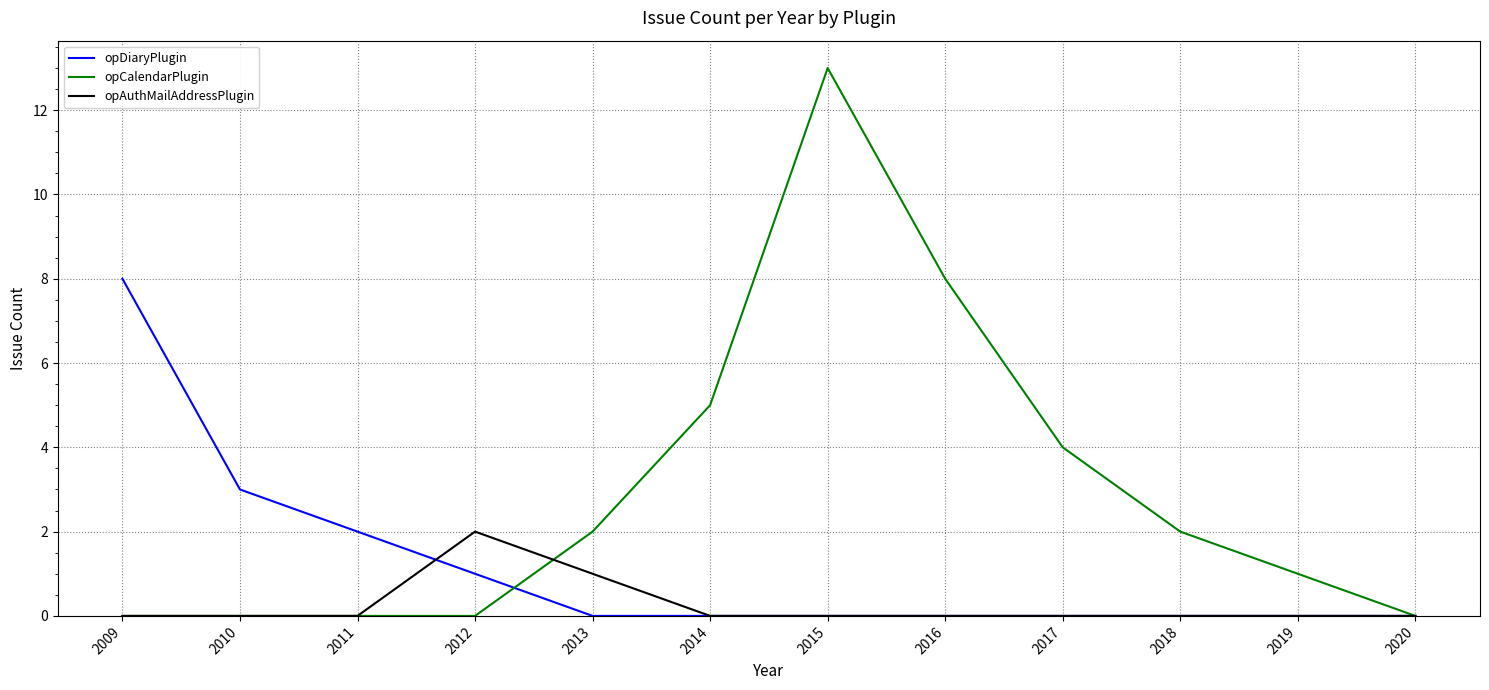

What is the highest value of the opDiaryPlugin series?

8